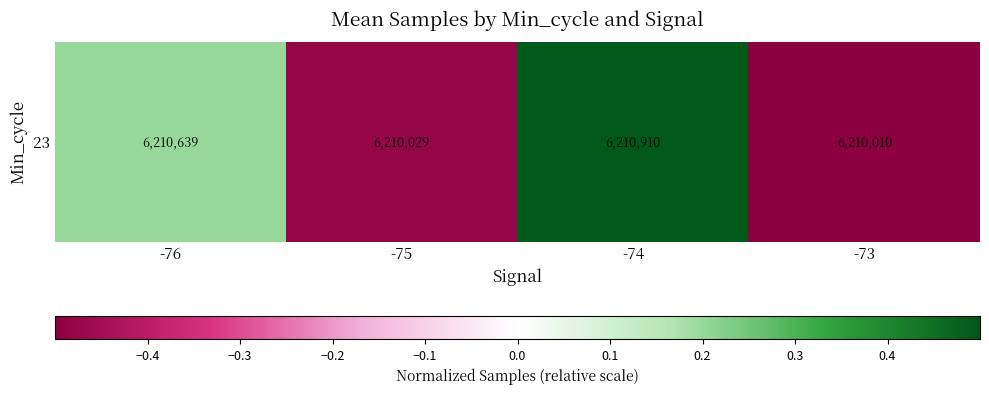

How many values are between 0 and 1?

2